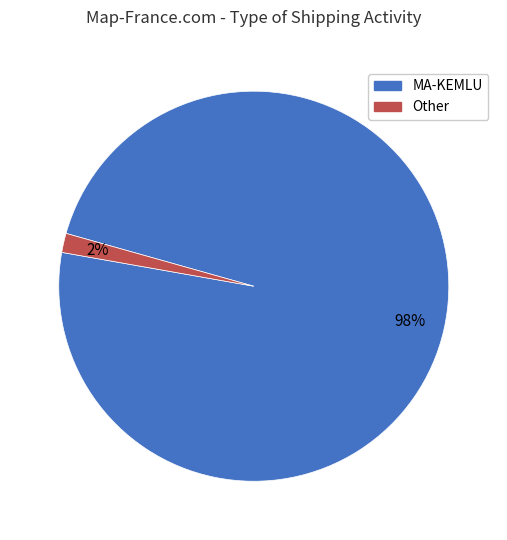

Rank the categories by value from lowest to highest.

Other, MA-KEMLU